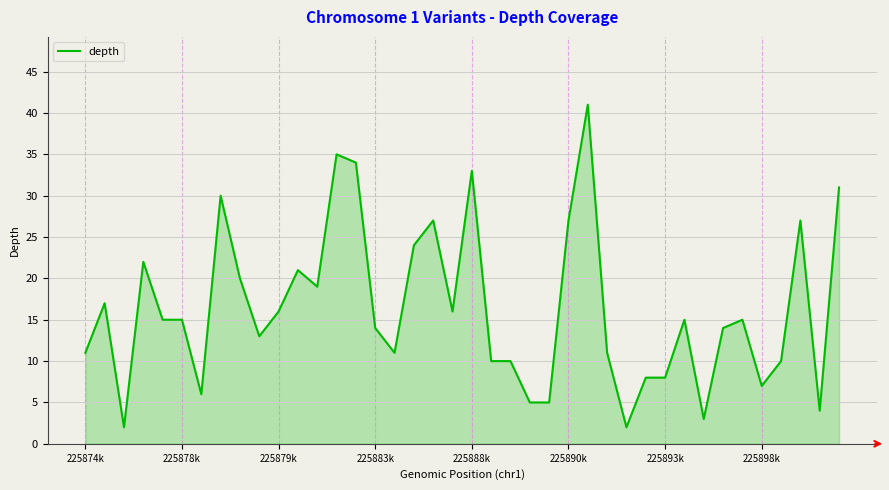

What is the difference between the maximum and minimum values?

39